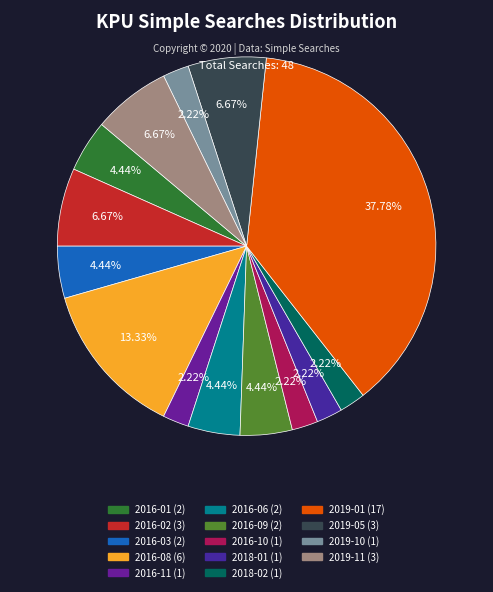

Rank the categories by value from lowest to highest.

2016-11, 2016-10, 2018-01, 2018-02, 2019-10, 2016-01, 2016-03, 2016-06, 2016-09, 2016-02, 2019-05, 2019-11, 2016-08, 2019-01